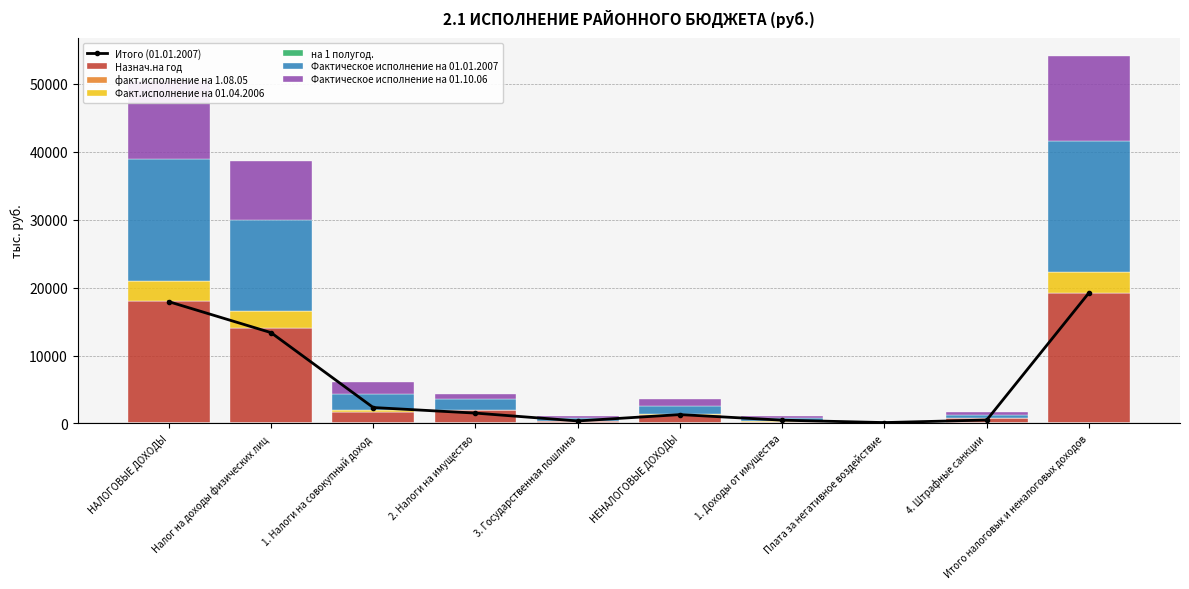

List the labels in order of на 1 полугод. value, largest first.

Итого налоговых и неналоговых доходов, НАЛОГОВЫЕ ДОХОДЫ, Налог на доходы физических лиц, 2. Налоги на имущество, НЕНАЛОГОВЫЕ ДОХОДЫ, 1. Налоги на совокупный доход, 4. Штрафные санкции, 1. Доходы от имущества, 3. Государственная пошлина, Плата за негативное воздействие